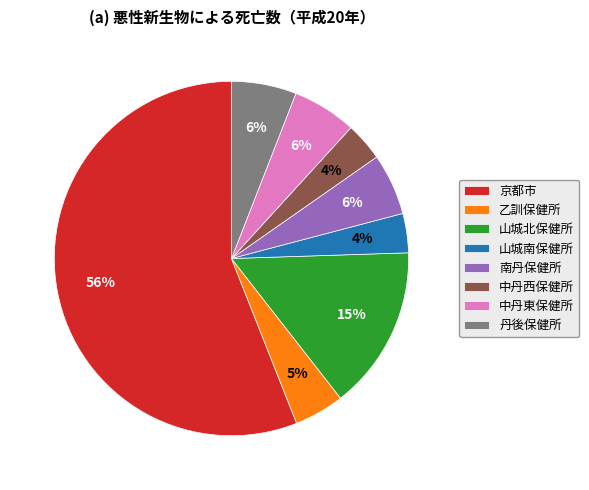

How many segments does this pie chart have?

8